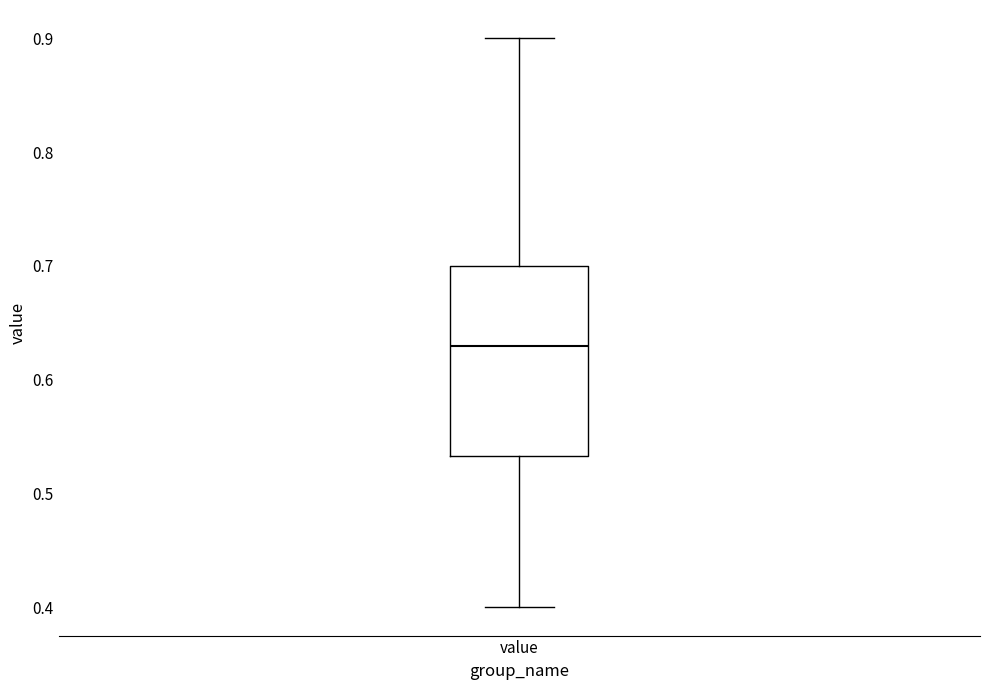

Read this box plot against the y-axis: the position of the median line, the range covered by the box, and the ends of both whiskers. The values are not printed on the chart, so give them approximately, as read against the axis.

median 0.63, box 0.53 to 0.70, whiskers 0.40 to 0.90